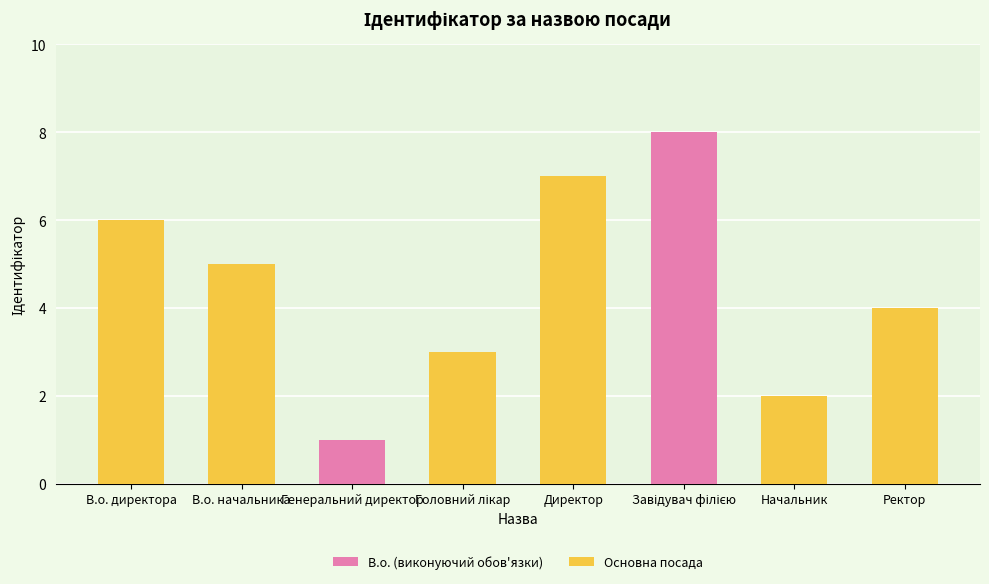

Rank the categories by value from highest to lowest.

Завідувач філією, Директор, В.о. директора, В.о. начальника, Ректор, Головний лікар, Начальник, Генеральний директор